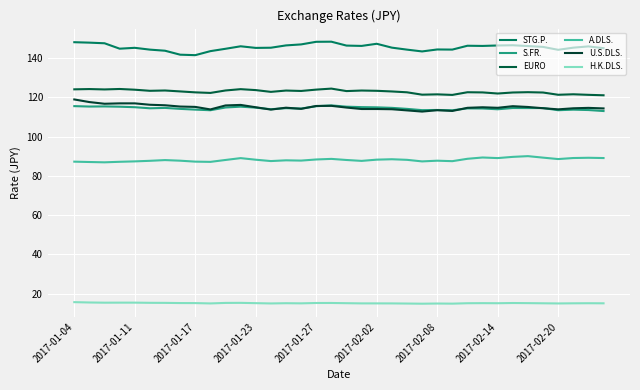

How many interior local valleys does the S.FR. series have?

10